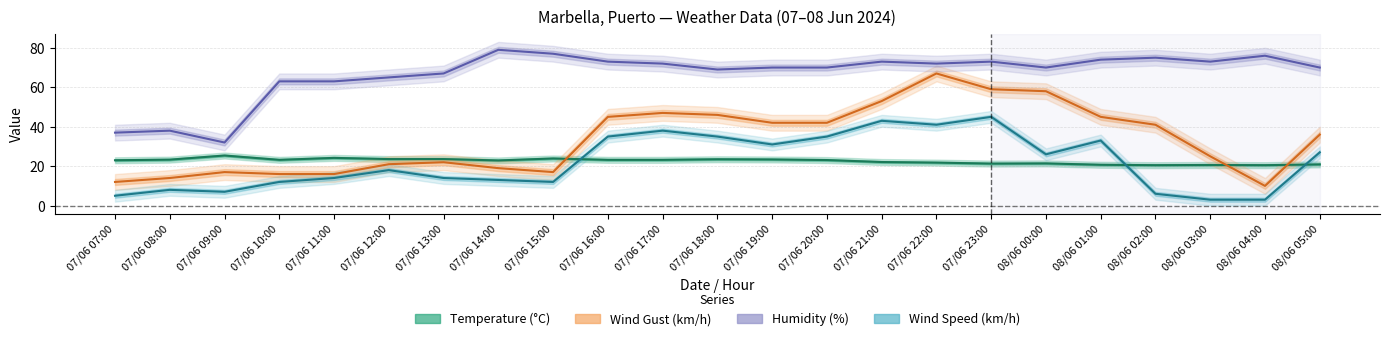

Where is the first local maximum for Humidity (%)?

07/06 08:00